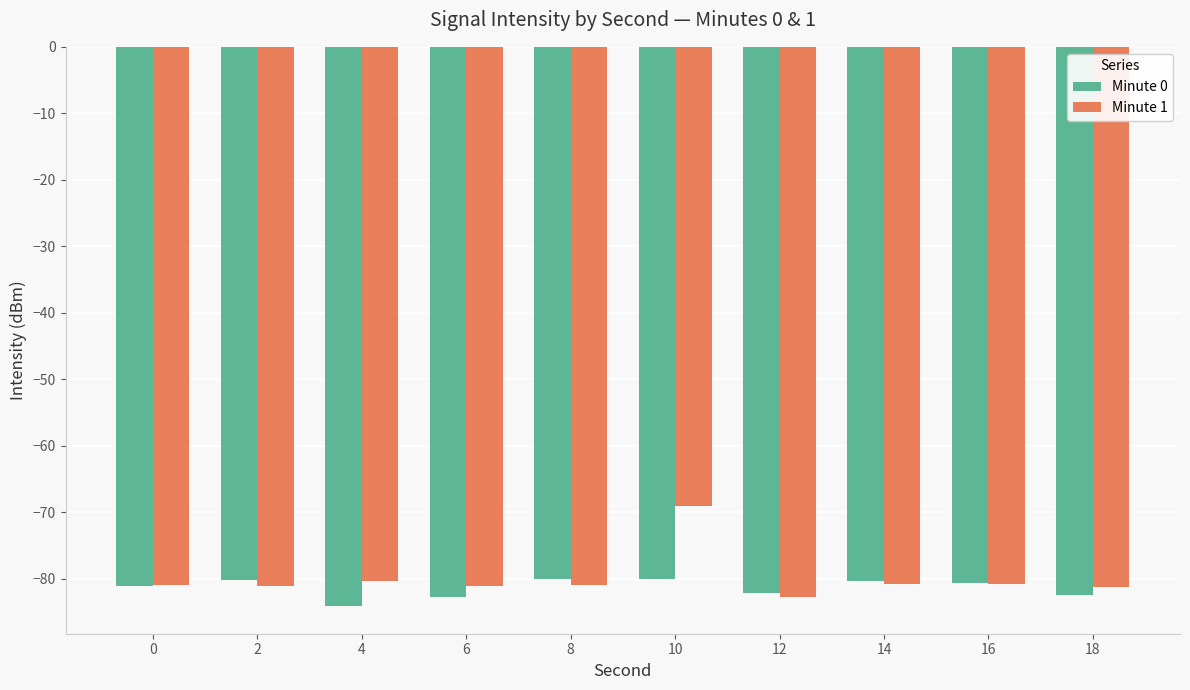

What is the maximum value for Minute 0?

-80.1